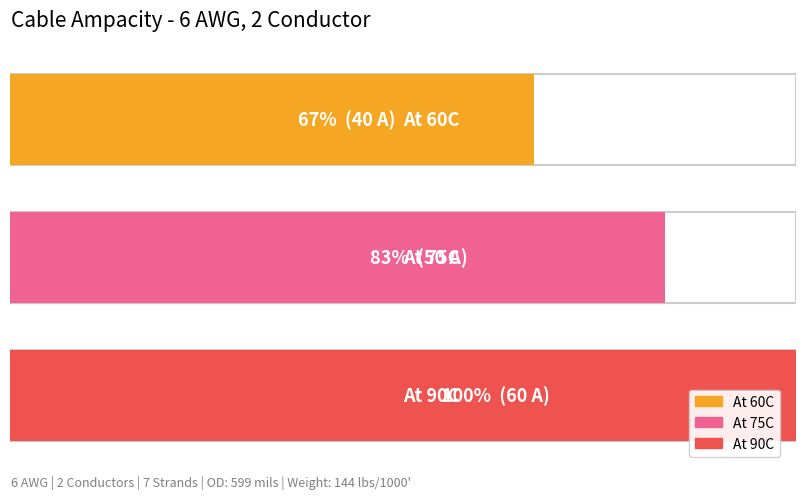

What is the average value?

50